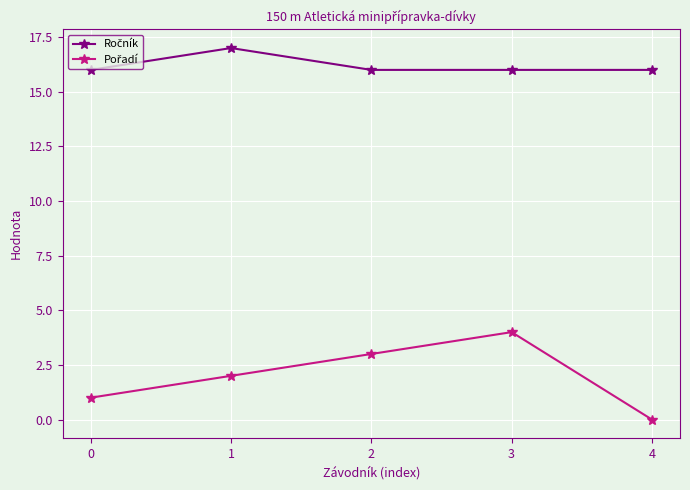

What is the greatest value displayed?

17